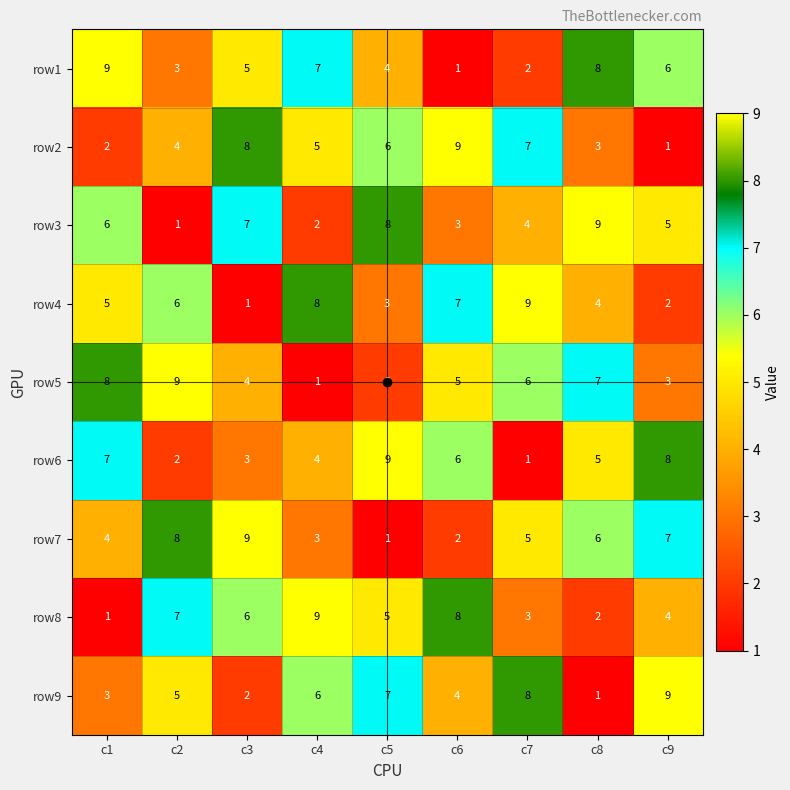

The value of row4 at c3 is 1. True or false?

True